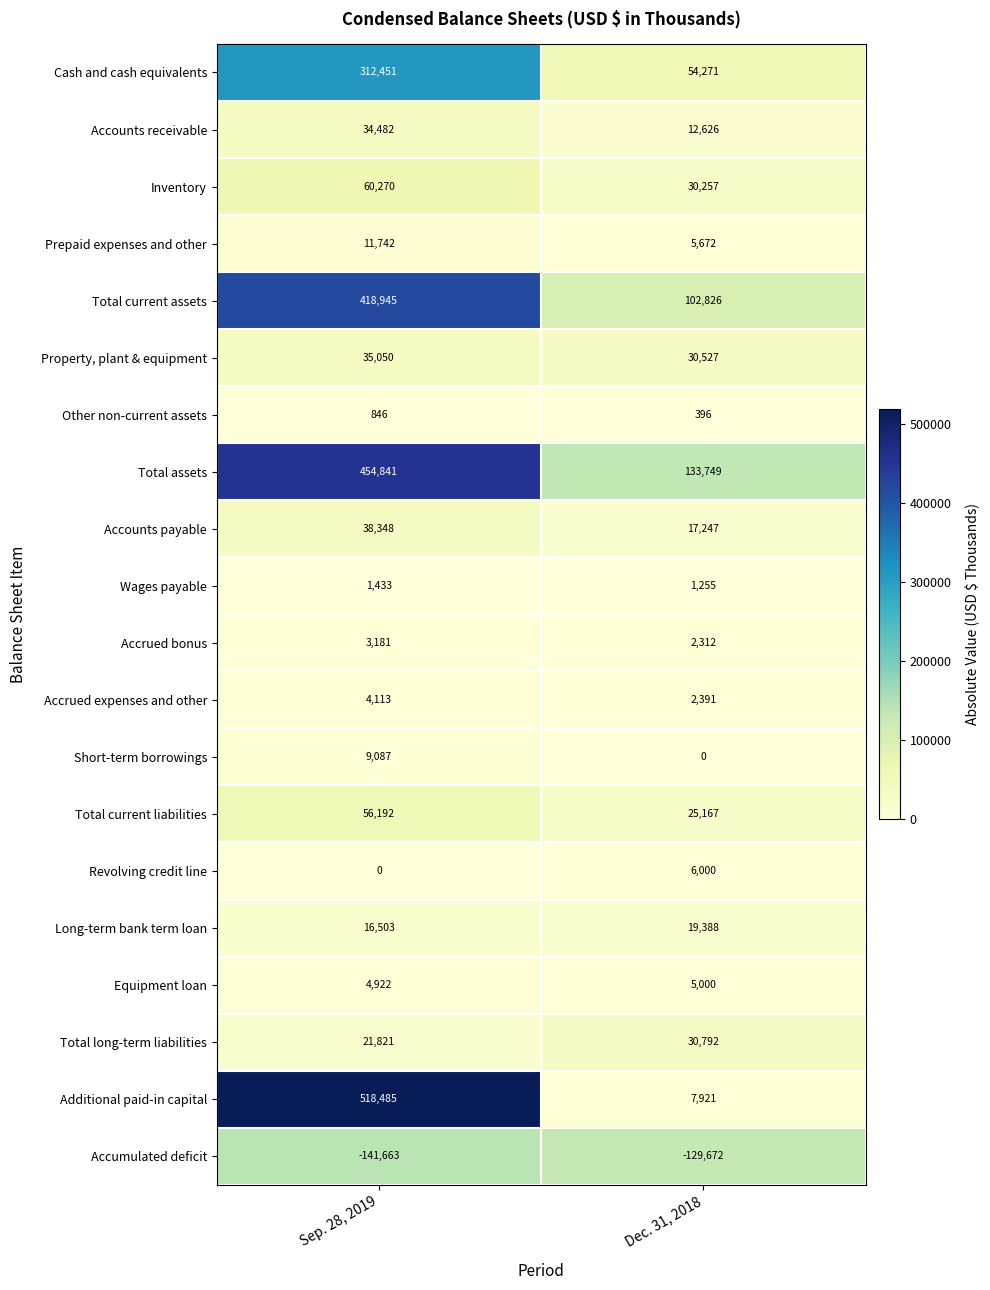

Read the Total long-term liabilities value at Sep. 28, 2019.

21821